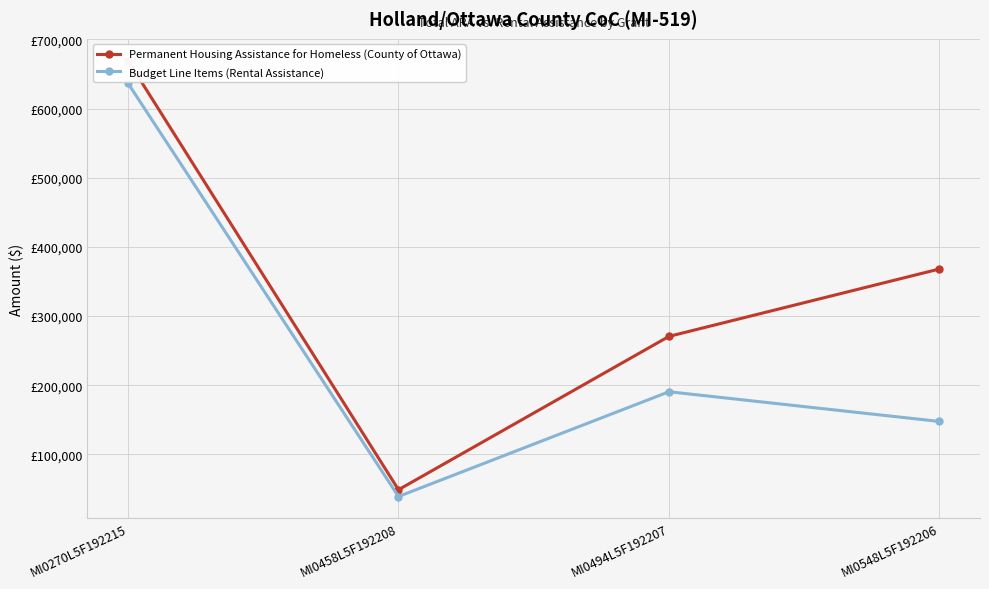

The value of Budget Line Items (Rental Assistance) at MI0270L5F192215 is 367080. True or false?

False